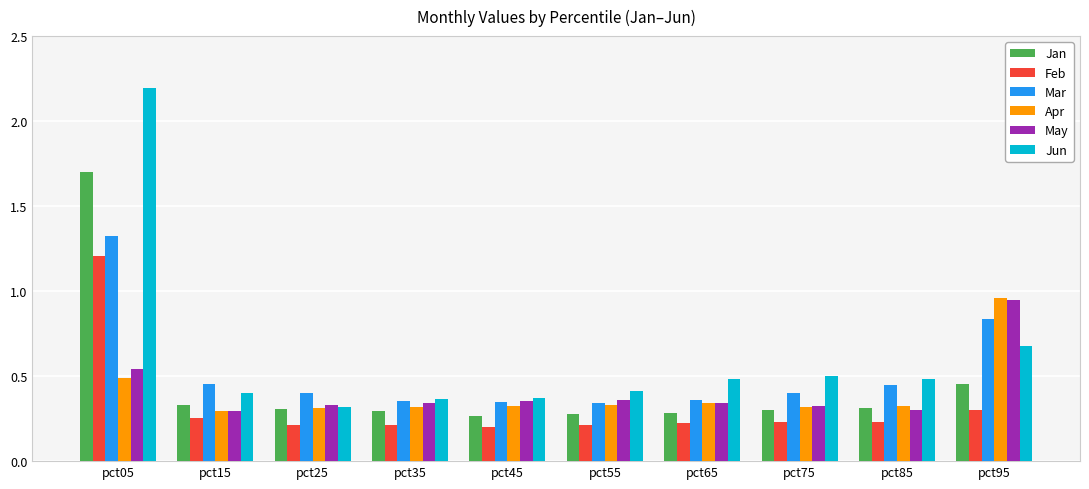

Which category has the highest value in the Apr series?

pct95